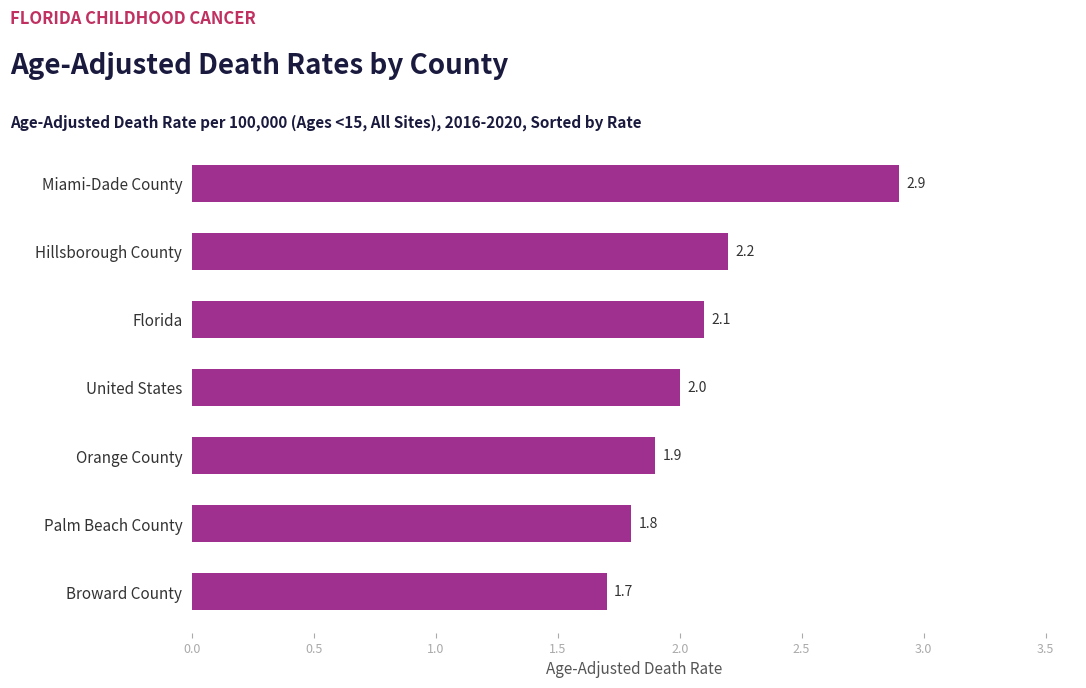

What is the ratio of the value at United States to the value at Orange County?

1.1